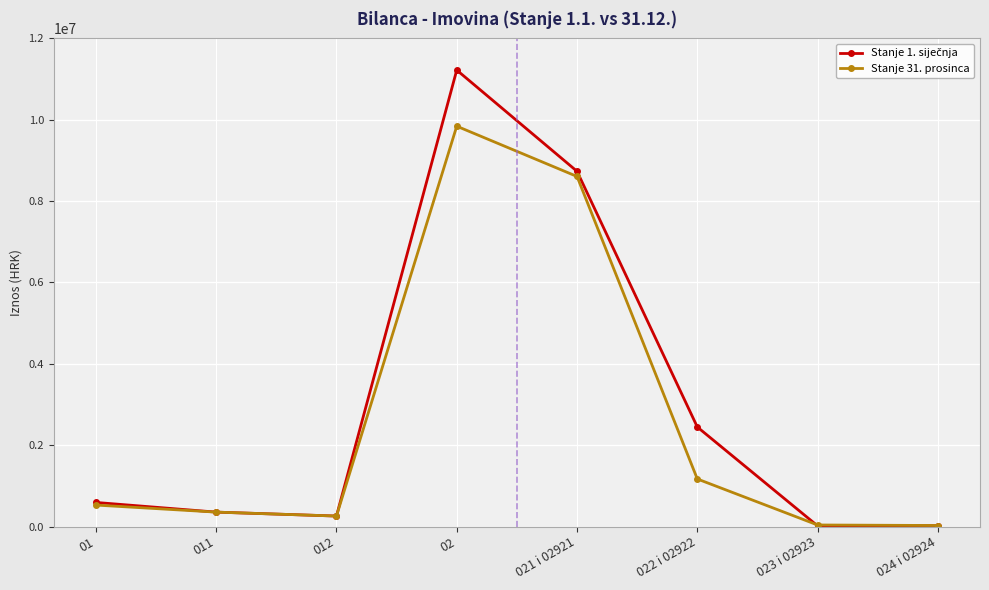

What is the label of the 6th point from the left?

022 i 02922